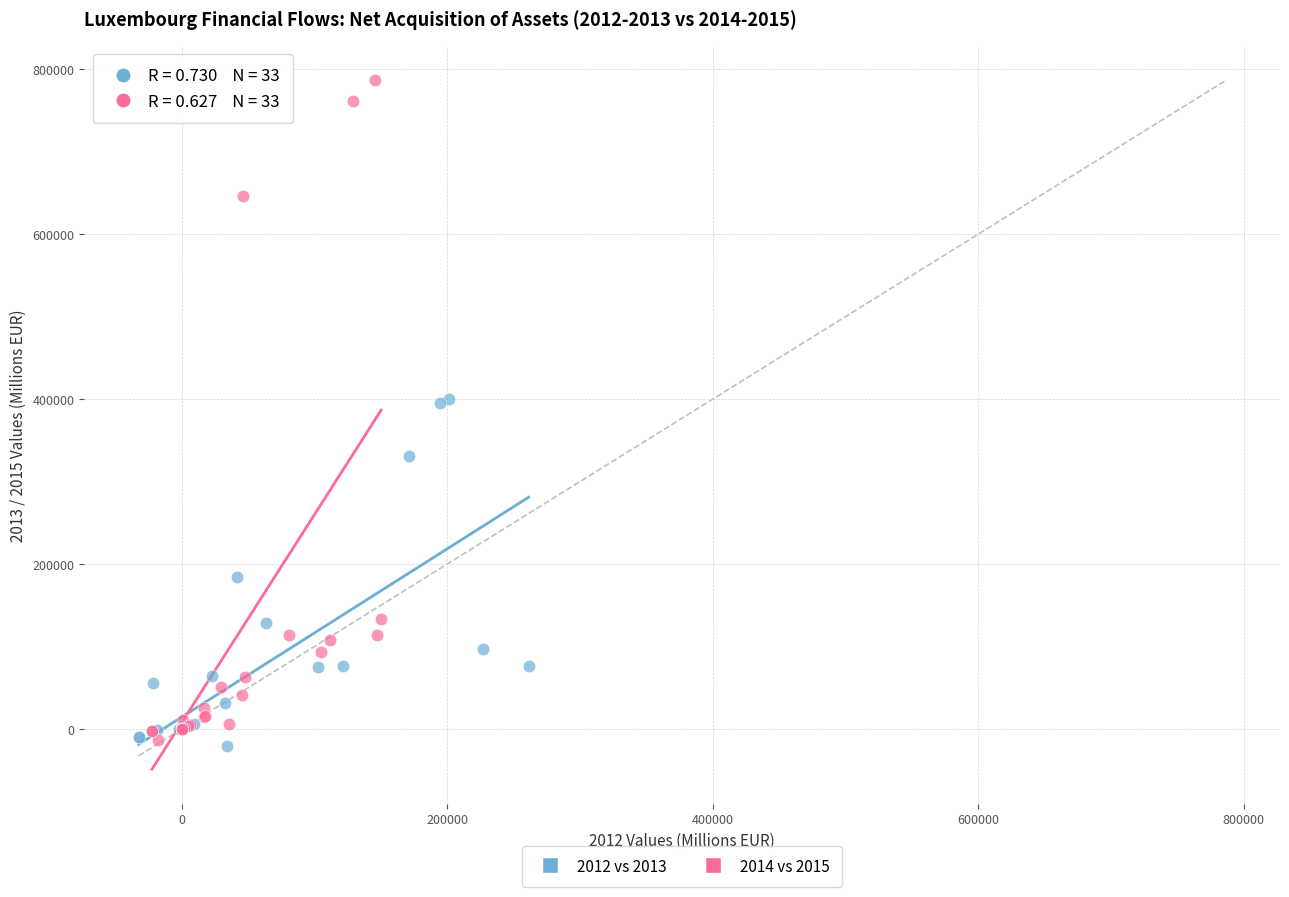

Which series reaches the maximum Y coordinate?

2014 vs 2015